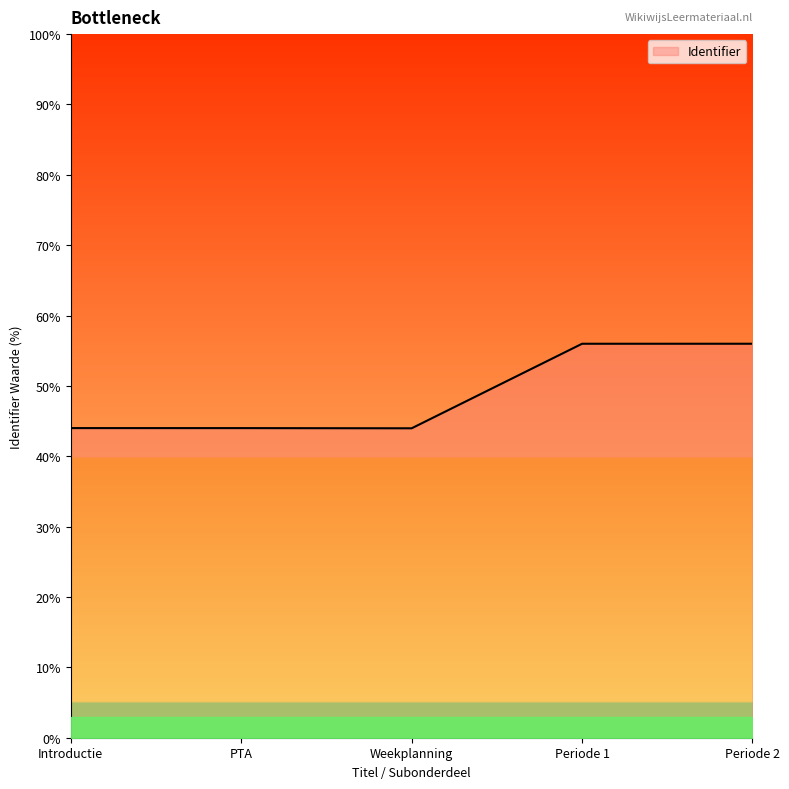

What position from the right is Weekplanning?

3